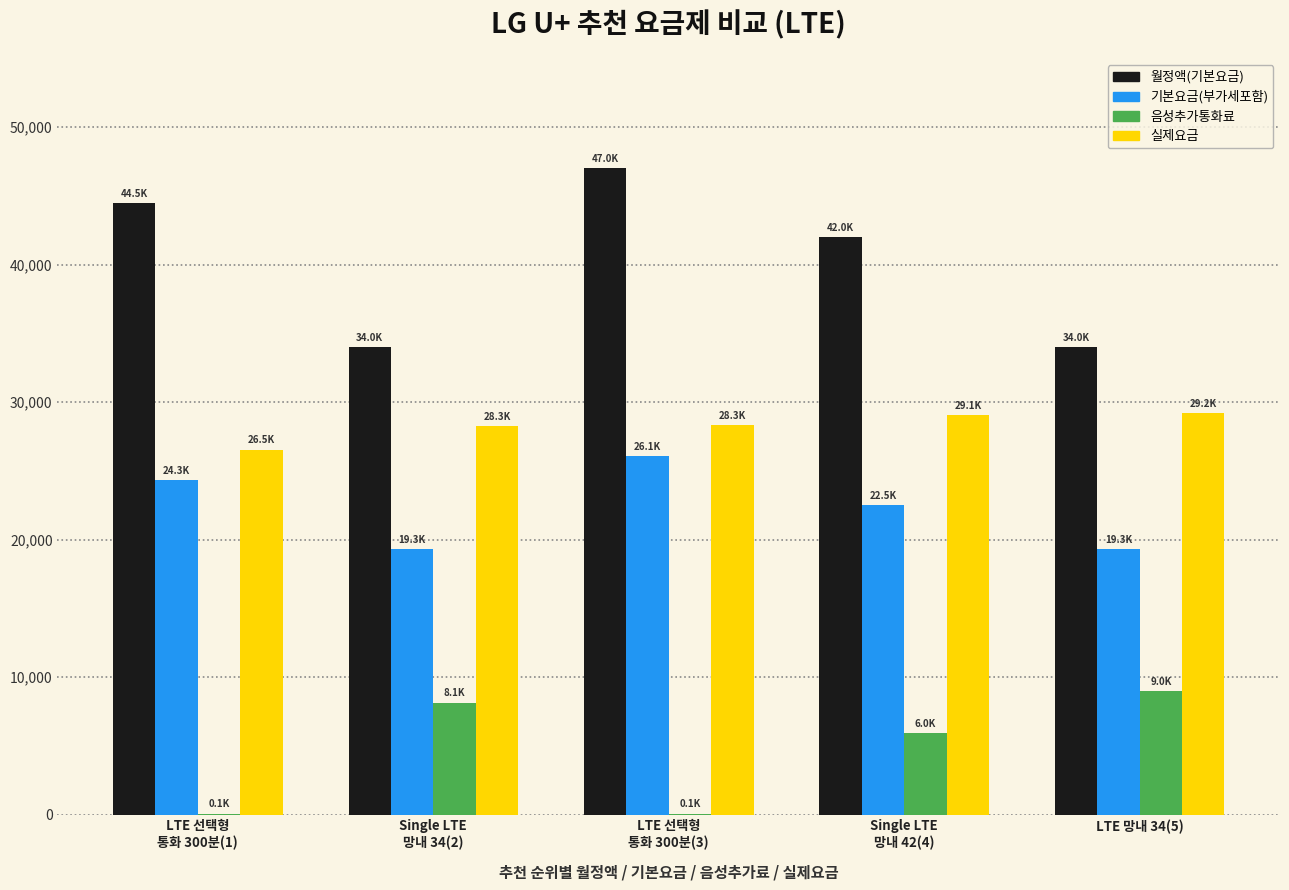

What is the maximum value shown in the chart?

47000.0